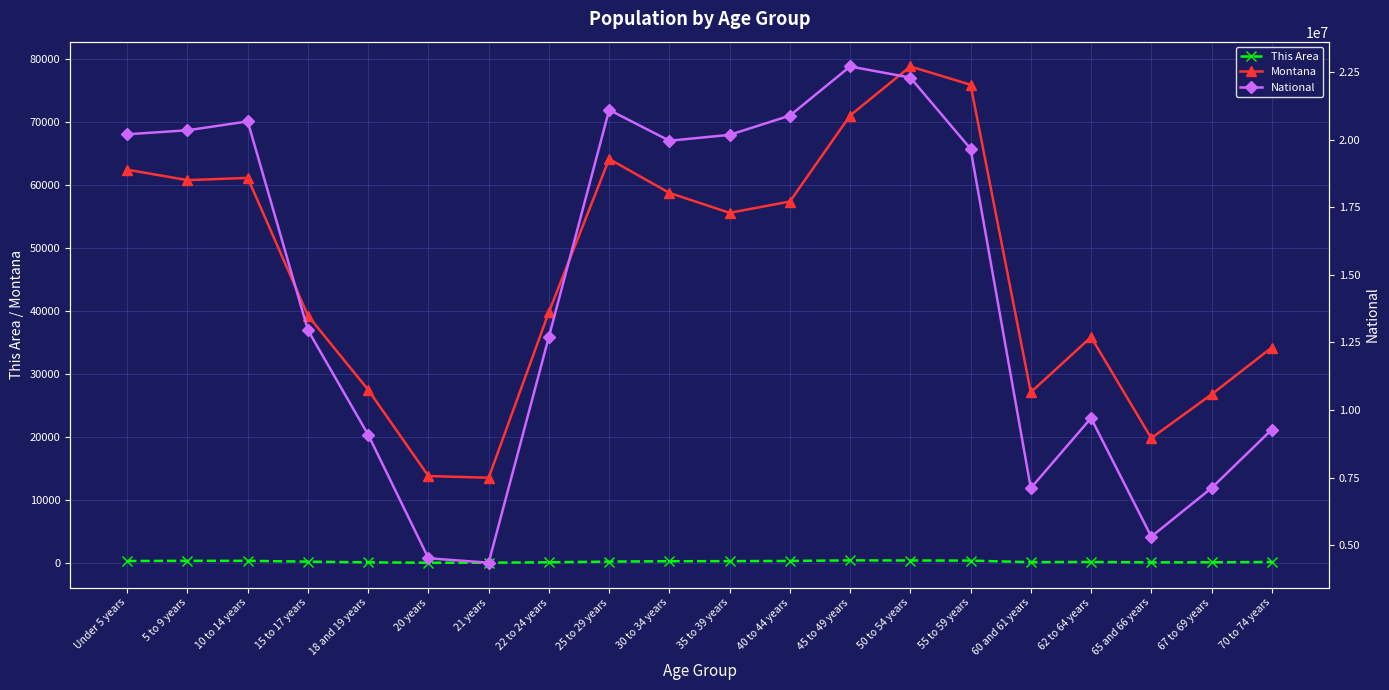

What is the total value across all series at 60 and 61 years?

7140939